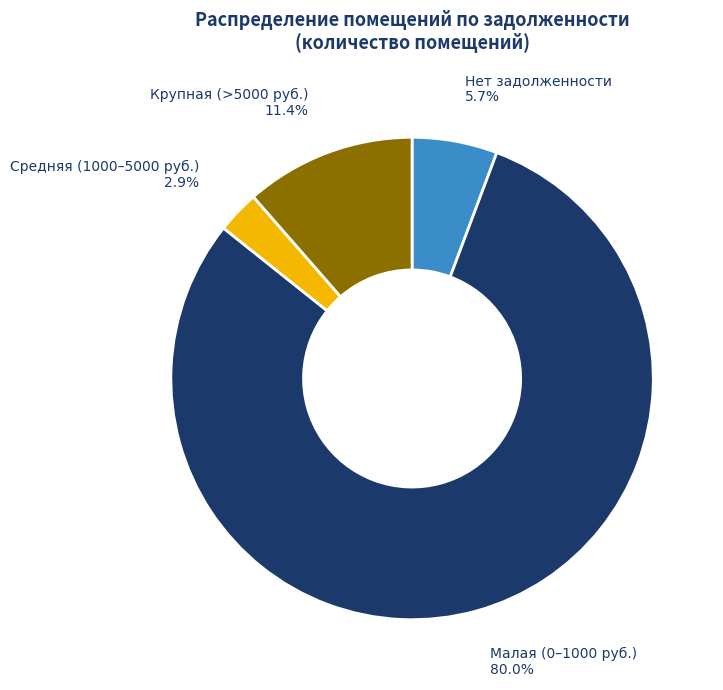

Between Крупная (>5000 руб.) and Малая (0–1000 руб.), which is larger?

Малая (0–1000 руб.)